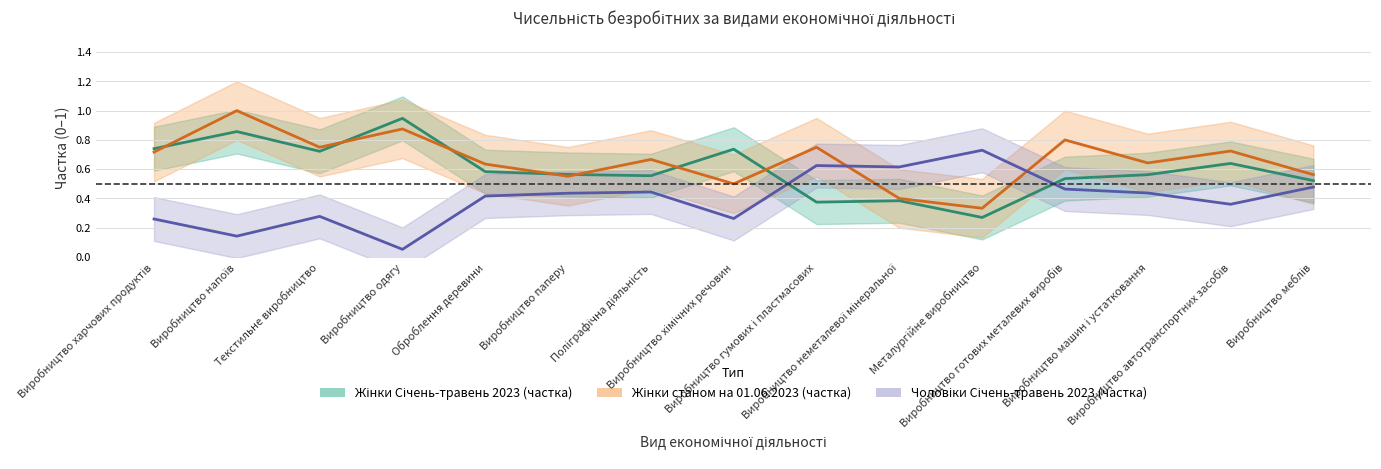

True or false: Чоловіки Січень-травень 2023 (частка) and Жінки Січень-травень 2023 (частка) cross at least once.

True